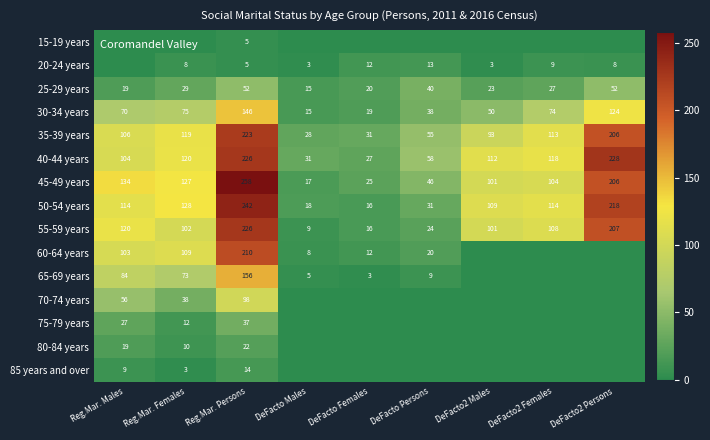

What is the sum of all 45-49 years values?

1018